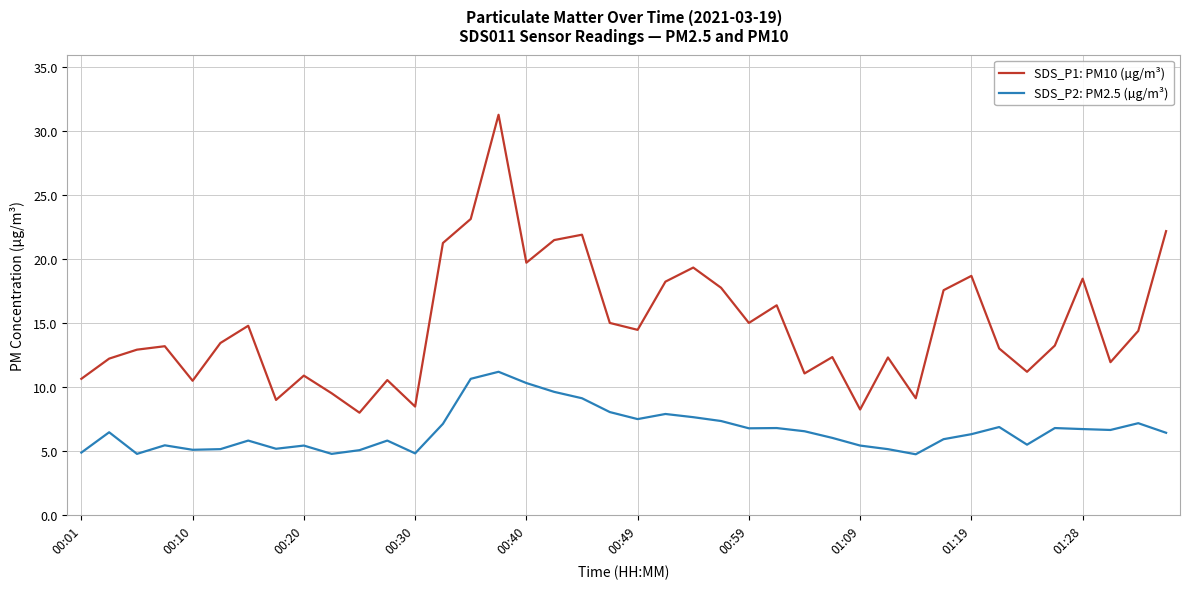

What is the smallest value displayed?

4.8